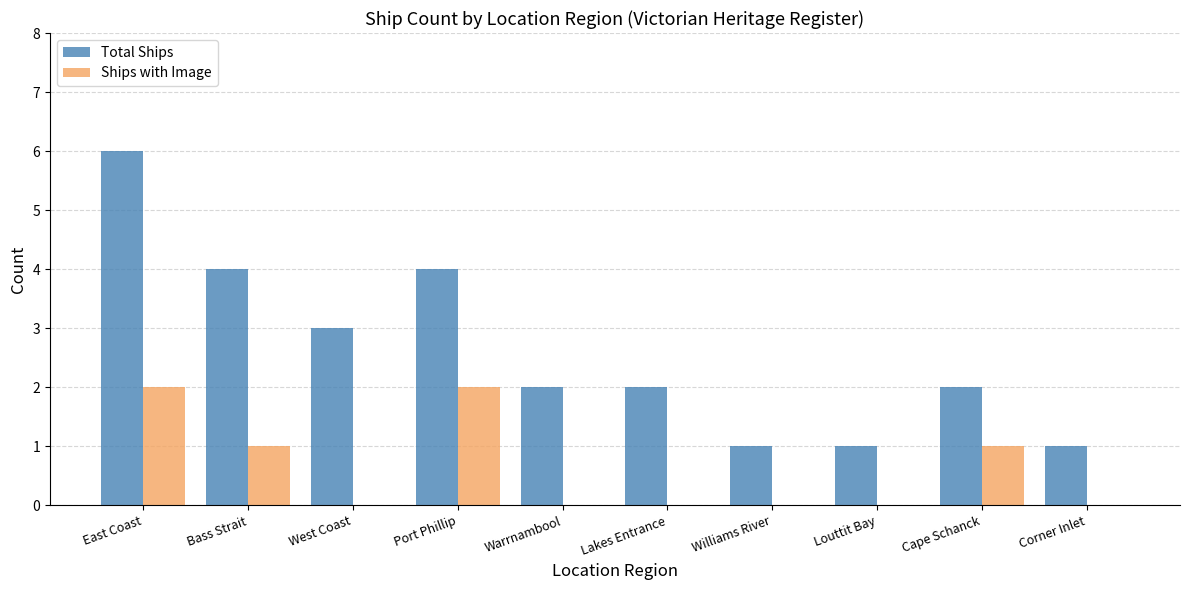

The Ships with Image series shows 0 at West Coast. True or false?

True